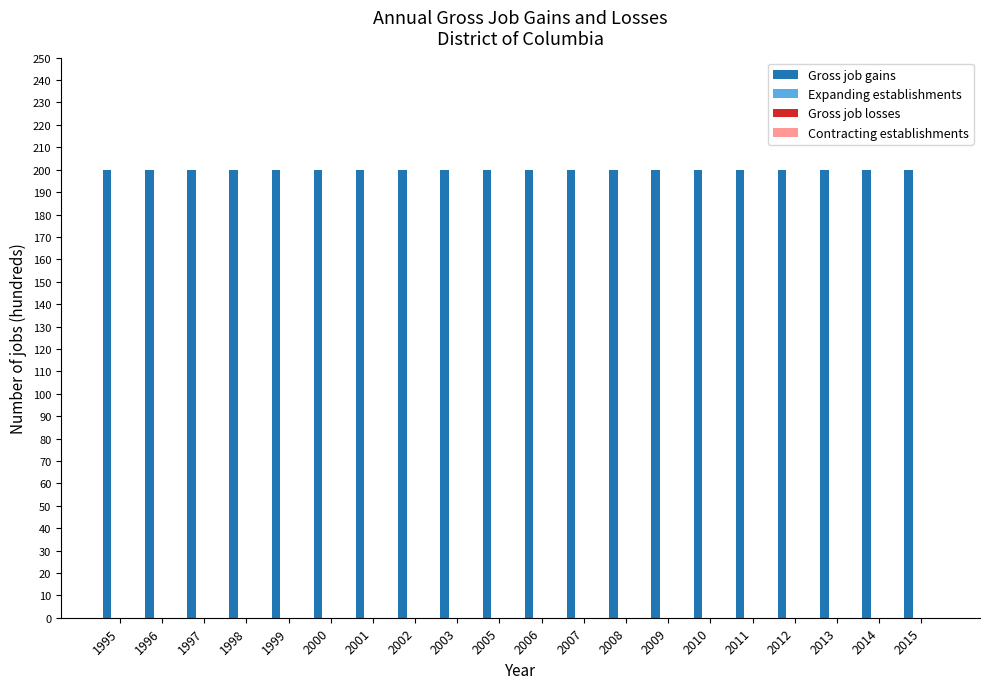

List the series in order of their peak value, lowest first.

Expanding establishments, Gross job losses, Contracting establishments, Gross job gains